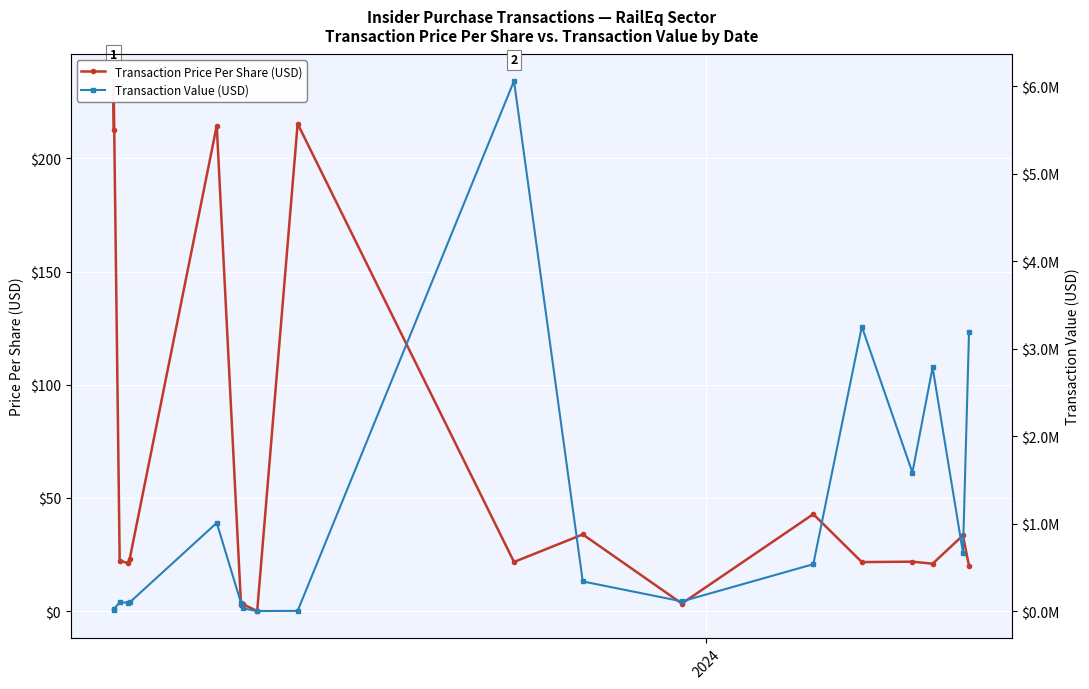

What are all the series names shown in the legend?

Transaction Price Per Share (USD), Transaction Value (USD)